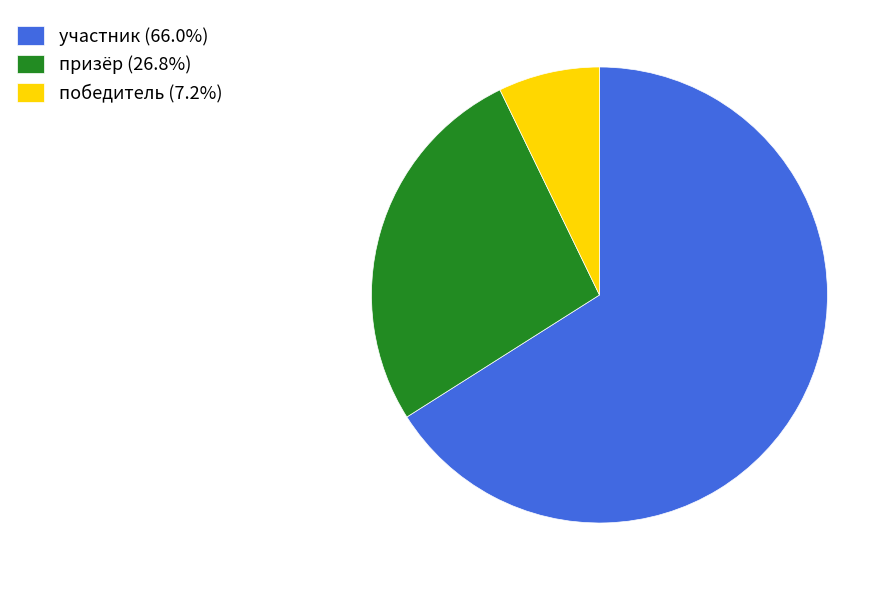

Is there a majority slice in this chart?

Yes